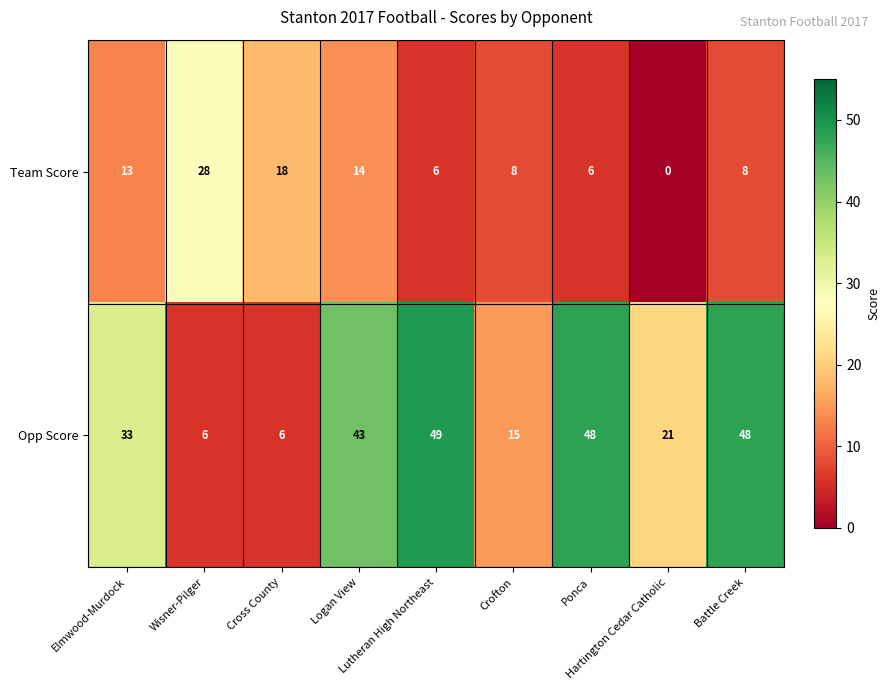

Which series has the widest spread of values?

Opp Score